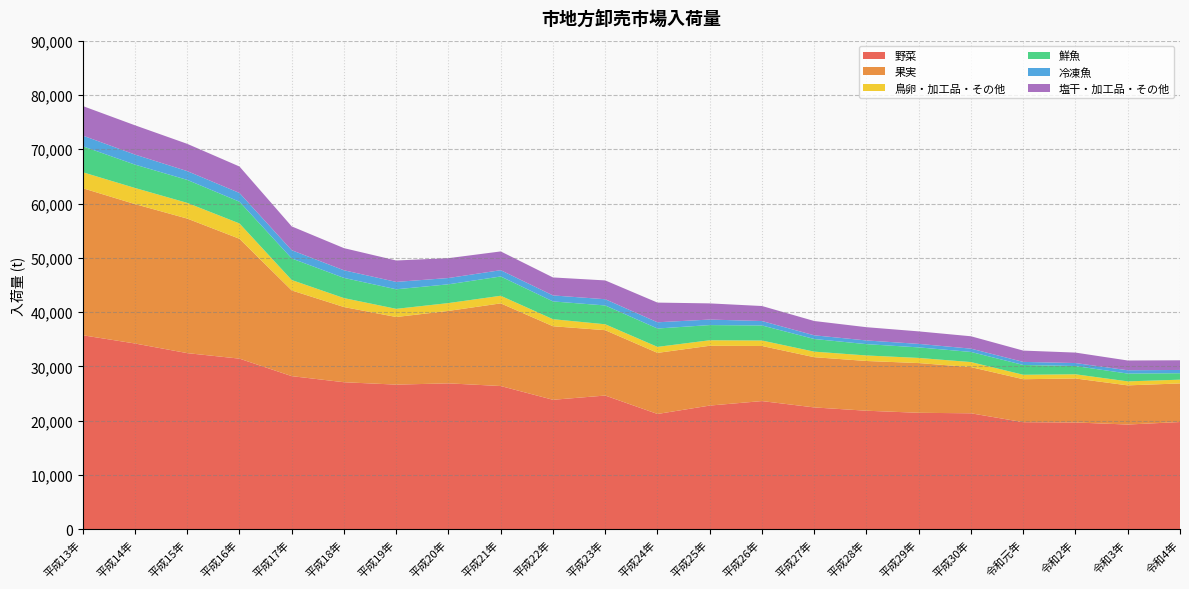

Reading left to right, extract all data points from this chart.

野菜: 平成13年=35751	平成14年=34234	平成15年=32459	平成16年=31444	平成17年=28222	平成18年=27100	平成19年=26661	平成20年=26892	平成21年=26400	平成22年=23867	平成23年=24648	平成24年=21255	平成25年=22802	平成26年=23630	平成27年=22460	平成28年=21853	平成29年=21471	平成30年=21379	令和元年=19742	令和2年=19689	令和3年=19309	令和4年=19772
果実: 平成13年=27081	平成14年=25673	平成15年=24778	平成16年=22074	平成17年=15784	平成18年=13847	平成19年=12450	平成20年=13343	平成21年=15223	平成22年=13542	平成23年=12038	平成24年=11251	平成25年=11013	平成26年=10145	平成27年=9251	平成28年=9160	平成29年=9158	平成30年=8506	令和元年=7912	令和2年=8102	令和3年=7213	令和4年=7107
鳥卵・加工品・その他: 平成13年=2941	平成14年=2968	平成15年=2893	平成16年=2824	平成17年=1916	平成18年=1646	平成19年=1504	平成20年=1442	平成21年=1400	平成22年=1300	平成23年=1086	平成24年=1105	平成25年=1015	平成26年=1005	平成27年=1022	平成28年=1015	平成29年=947	平成30年=927	令和元年=820	令和2年=772	令和3年=736	令和4年=691
鮮魚: 平成13年=4786	平成14年=4300	平成15年=4234	平成16年=4003	平成17年=3973	平成18年=3719	平成19年=3602	平成20年=3457	平成21年=3552	平成22年=3272	平成23年=3467	平成24年=3382	平成25年=2796	平成26年=2774	平成27年=2328	平成28年=2086	平成29年=1940	平成30年=1864	令和元年=1807	令和2年=1517	令和3年=1437	令和4年=1190
冷凍魚: 平成13年=1965	平成14年=1851	平成15年=1616	平成16年=1612	平成17年=1516	平成18年=1403	平成19年=1358	平成20年=1158	平成21年=1158	平成22年=1107	平成23年=1147	平成24年=1148	平成25年=1016	平成26年=814	平成27年=682	平成28年=679	平成29年=646	平成30年=609	令和元年=565	令和2年=553	令和3年=610	令和4年=601
塩干・加工品・その他: 平成13年=5442	平成14年=5390	平成15年=5021	平成16年=4870	平成17年=4386	平成18年=4077	平成19年=3946	平成20年=3655	平成21年=3456	平成22年=3309	平成23年=3463	平成24年=3624	平成25年=2977	平成26年=2767	平成27年=2631	平成28年=2441	平成29年=2301	平成30年=2278	令和元年=2080	令和2年=1926	令和3年=1798	令和4年=1780